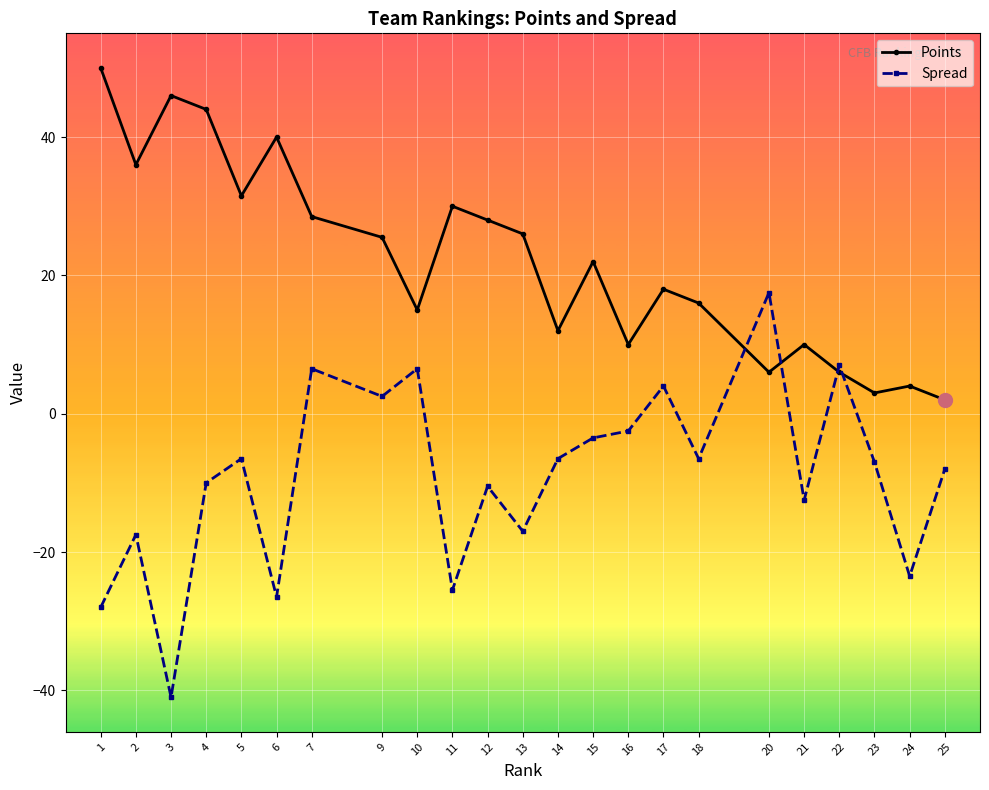

In Points, how many points are lower than both neighbors (excluding endpoints)?

7